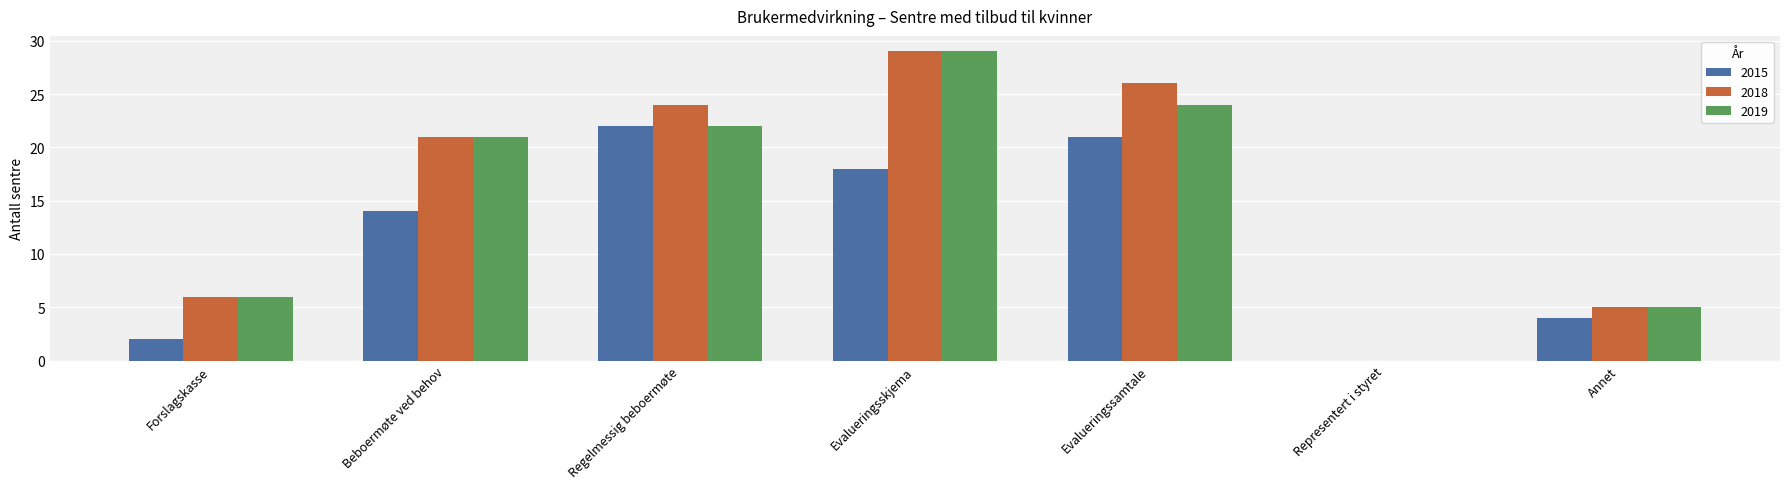

How many series are shown in this chart?

3